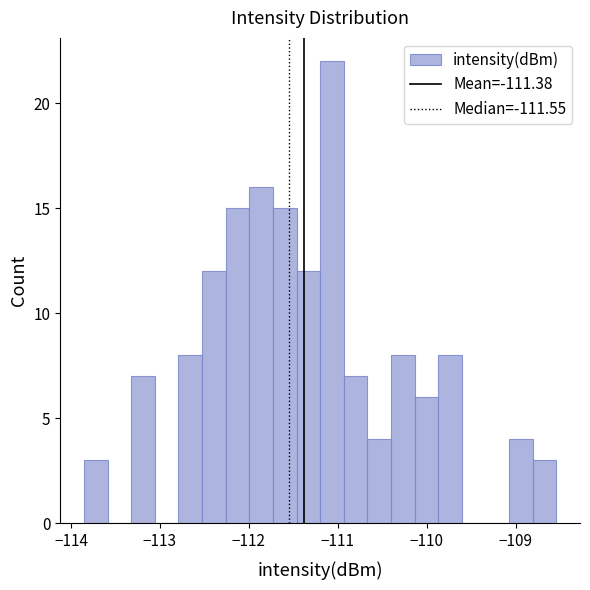

Read against the x-axis, roughly where is the centre of the tallest bar?

-111.1